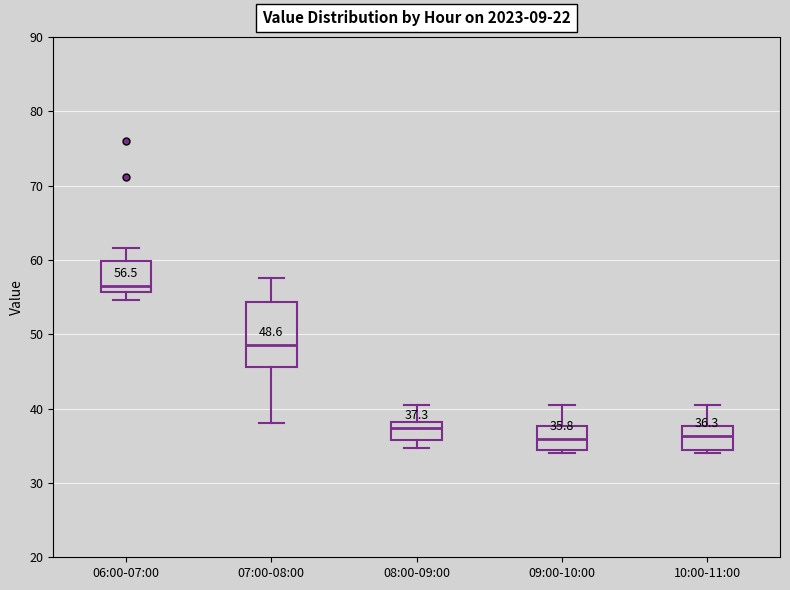

Which box's median line is the highest?

06:00-07:00